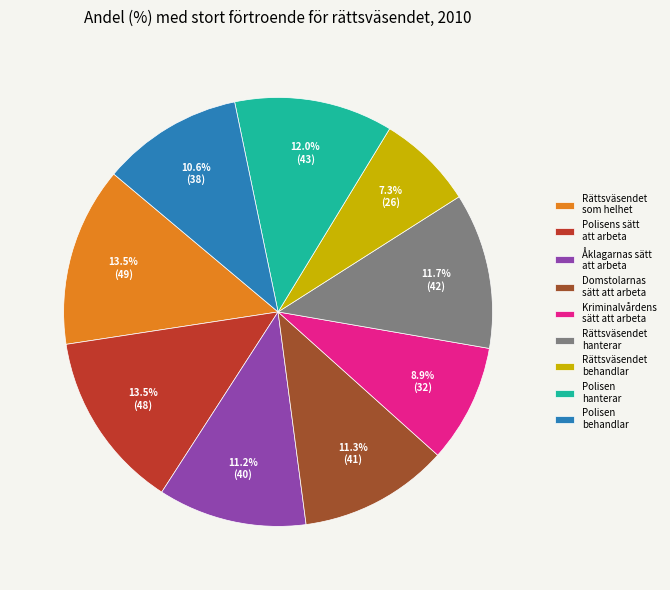

What is the smallest slice in the pie chart?

Rättsväsendet behandlar